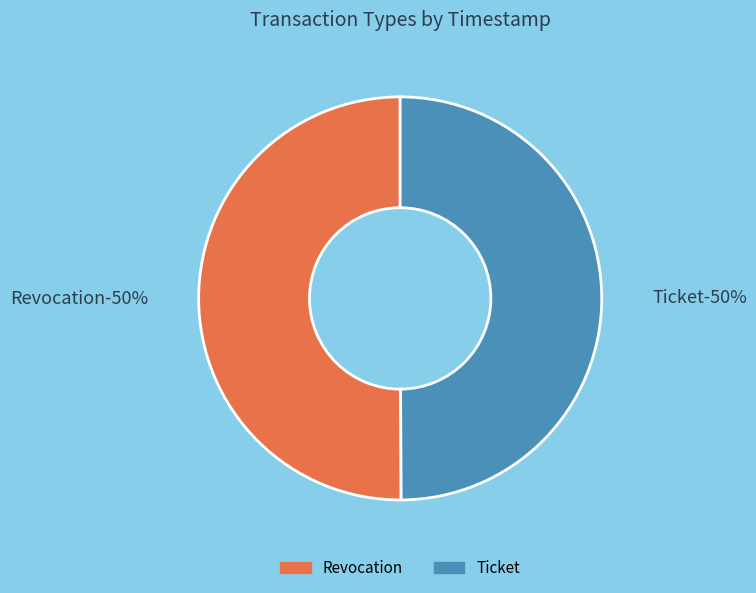

Is the sum of Ticket and Revocation greater than half?

Yes